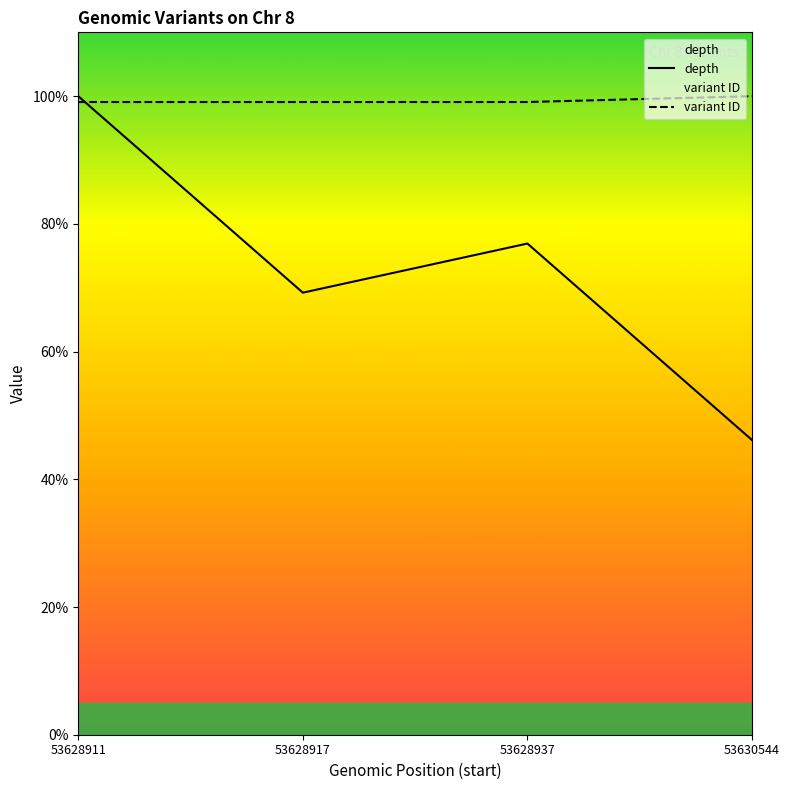

True or false: variant ID and depth cross at least once.

True